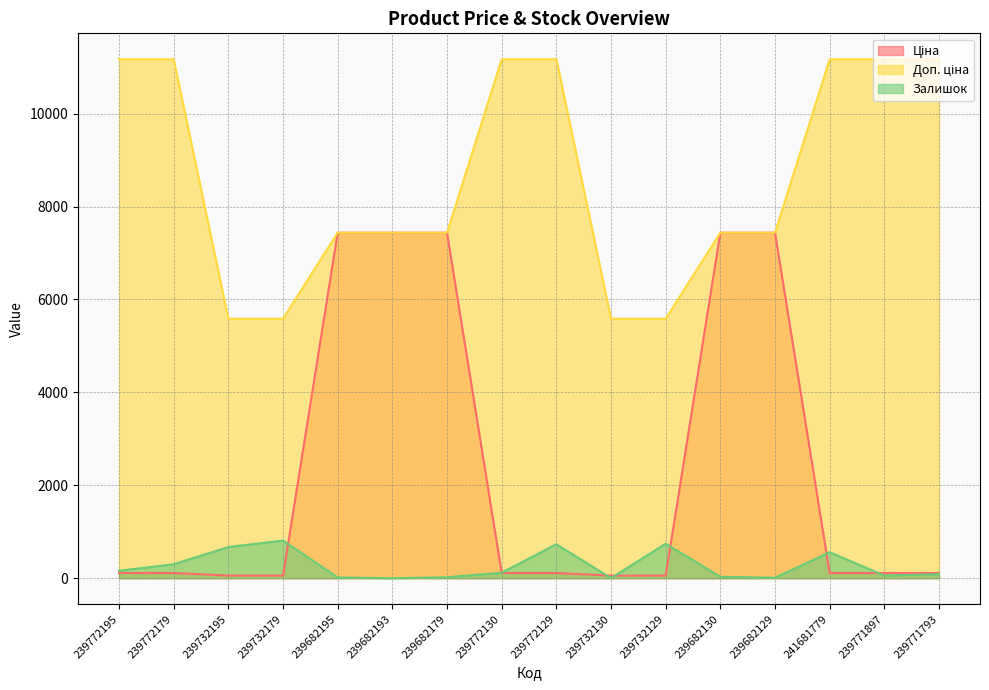

True or false: Доп. ціна has more than 1 interior local peaks.

False